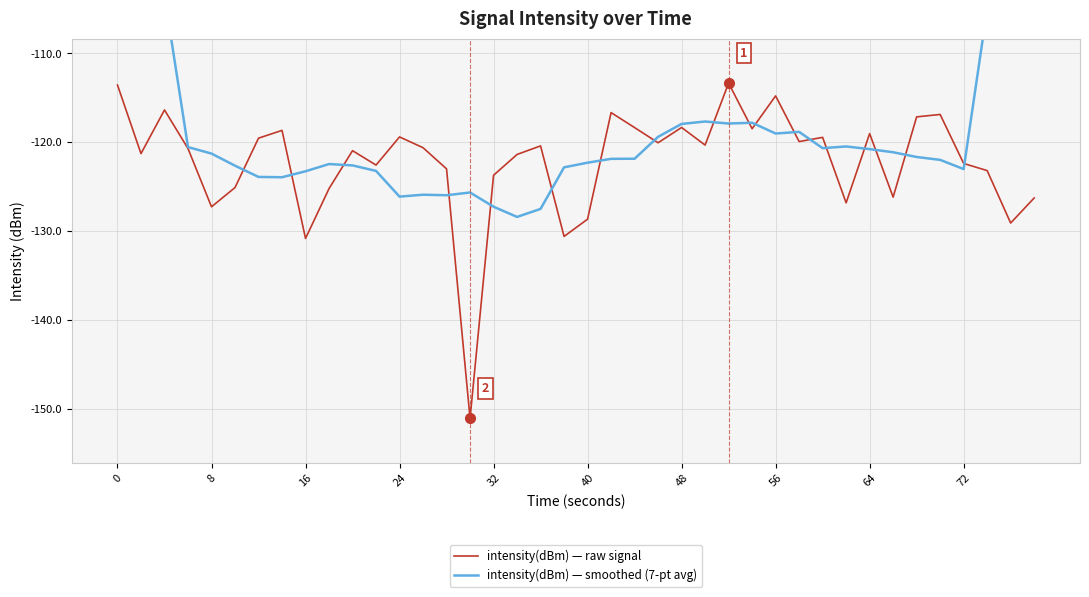

What is the highest value of the intensity(dBm) — raw signal series?

-113.3